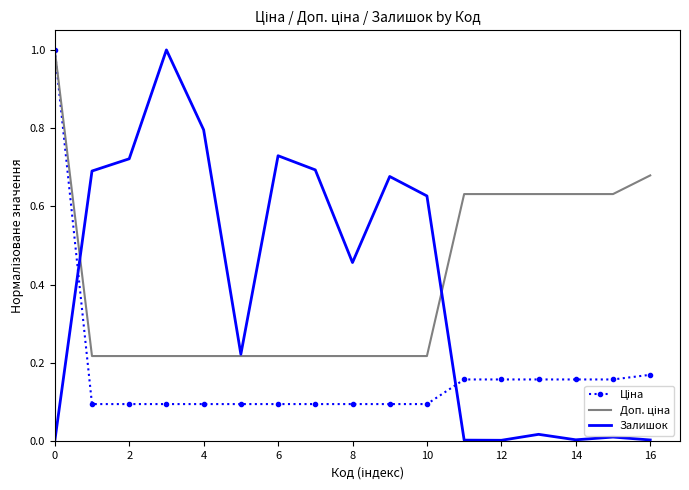

Which series has the widest spread of values?

Залишок